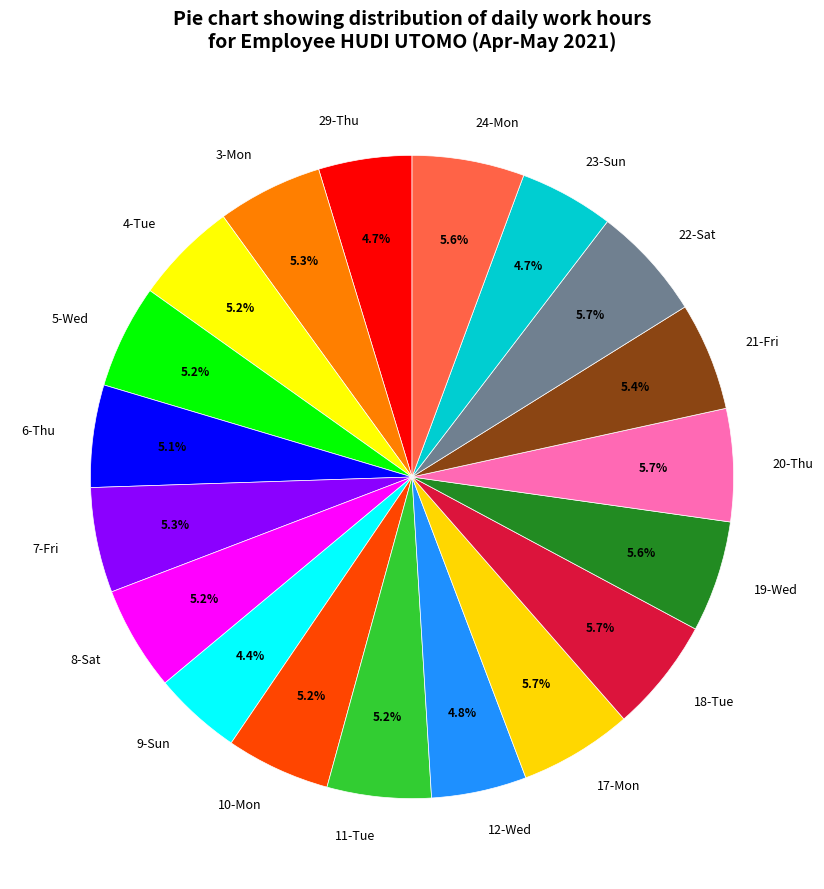

Is it true that 19-Wed is 6% of the pie?

True